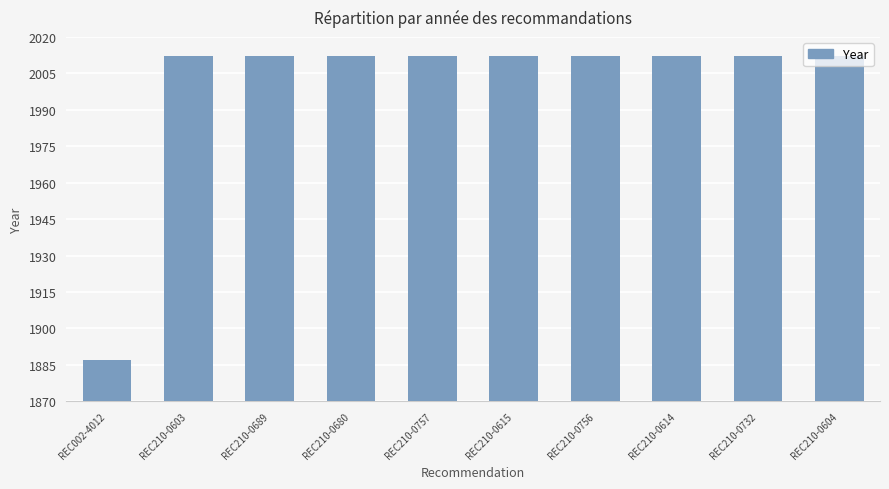

True or false: the data shows 2012 at REC210-0732.

True